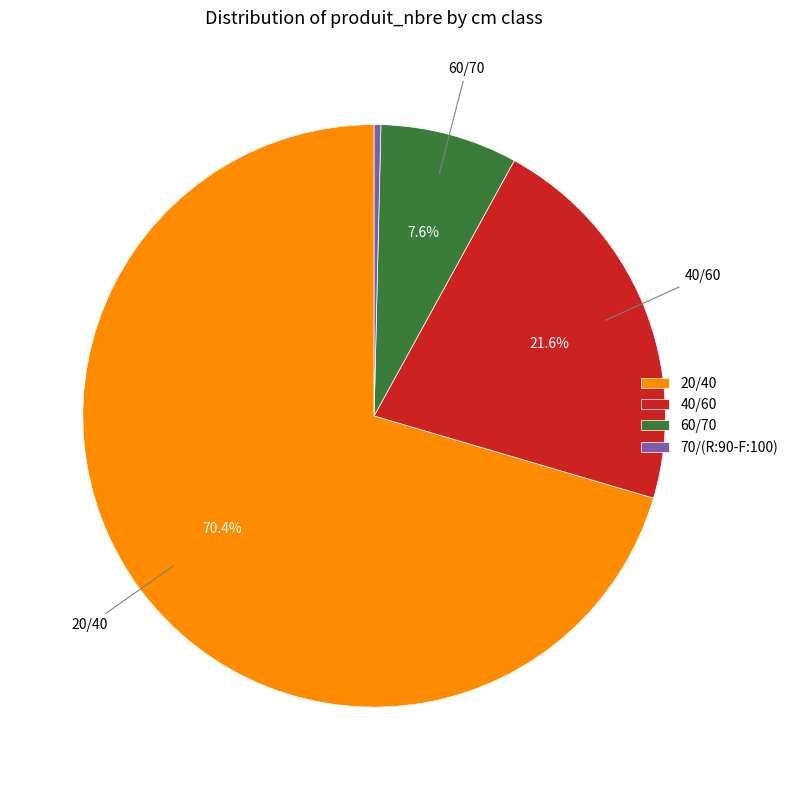

What percentage is NOT represented by 40/60?

78.4%